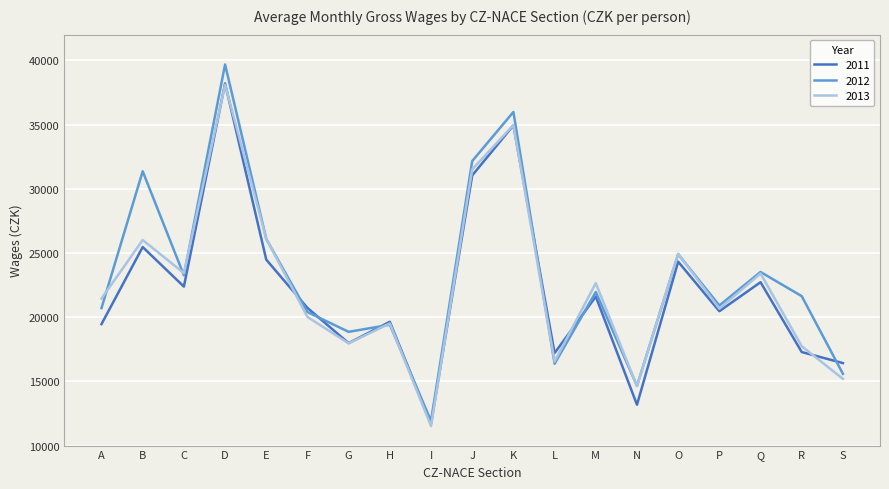

Read the 2013 value at K.

34959